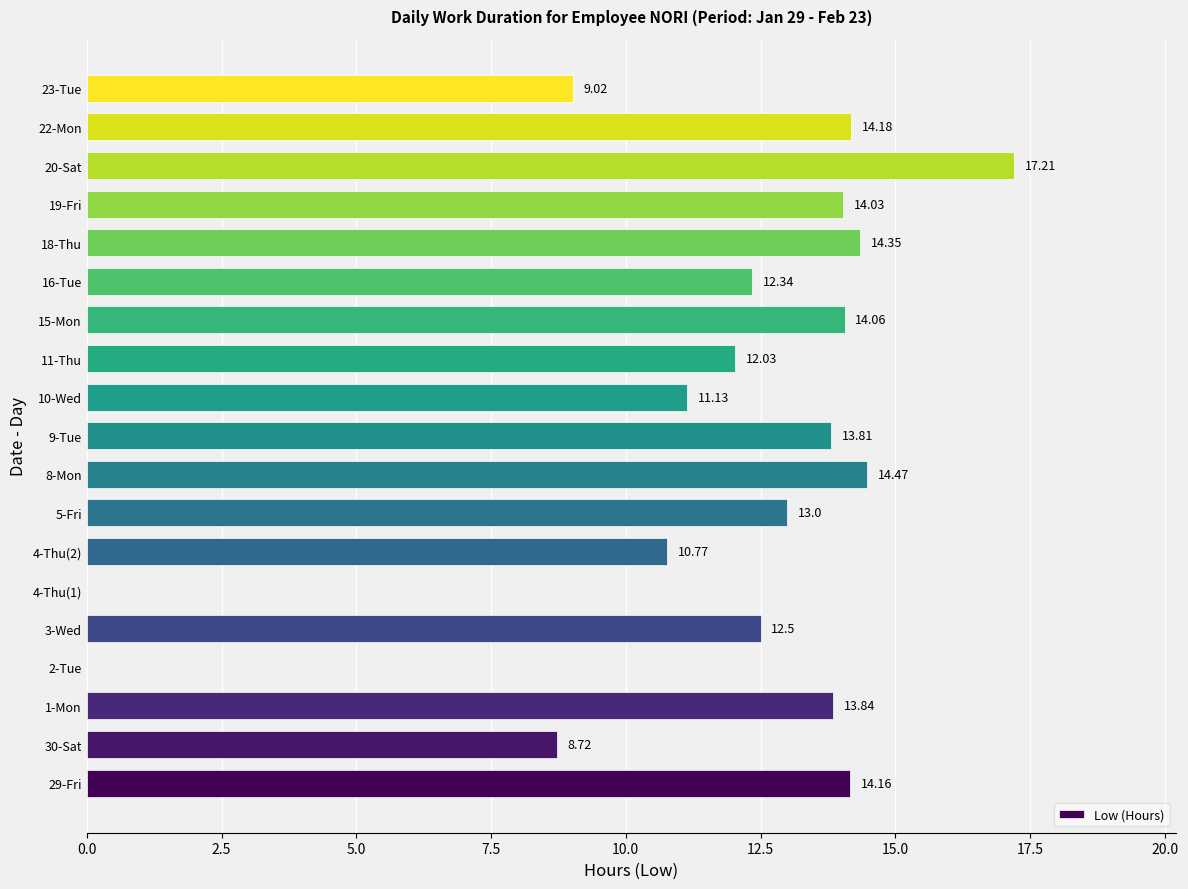

What is the sum of all values?

219.6